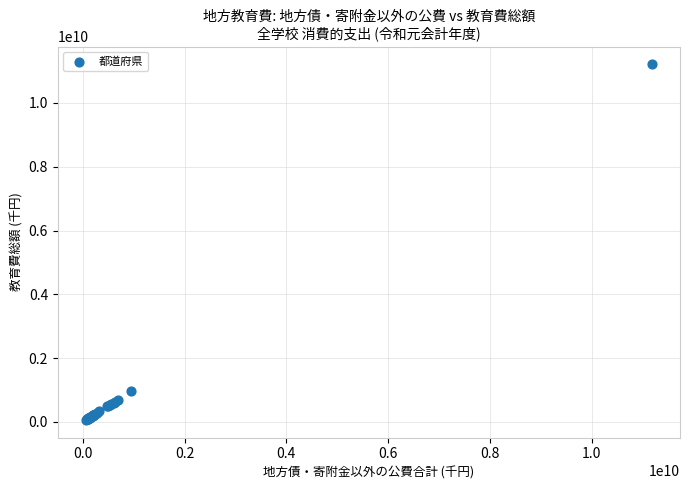

What Y value in the scatter plot is closest to 5638660233?

956532910